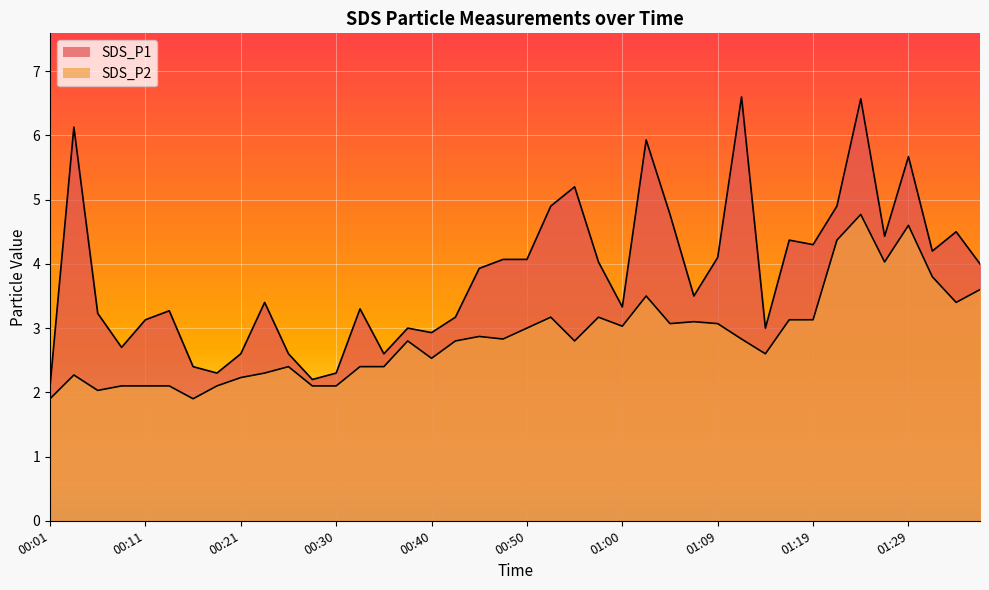

List the series in order of their overall mean, highest first.

SDS_P1, SDS_P2